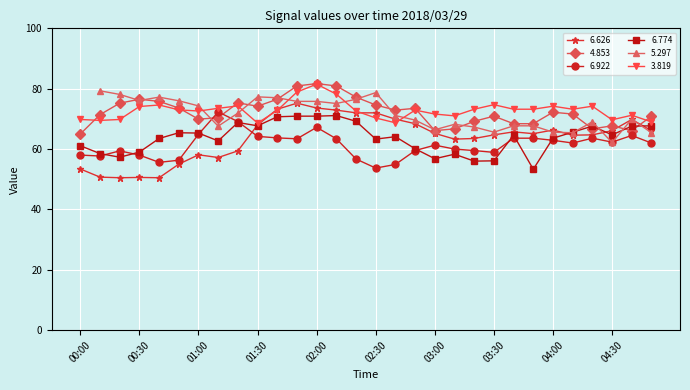

At which label is 6.922 closest to 63?

04:00